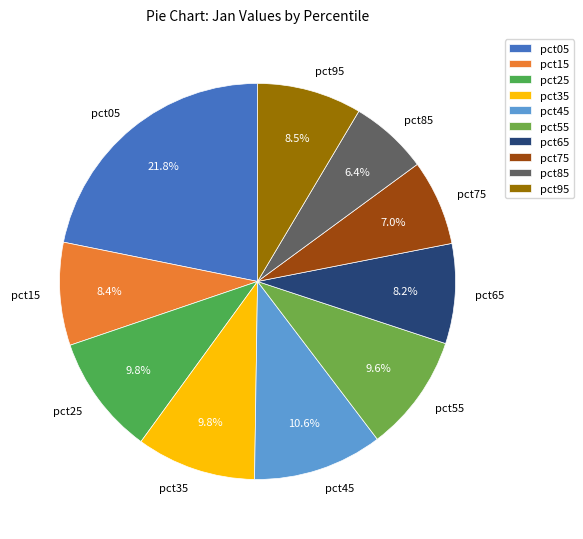

To the nearest percent, what percentage of the pie is pct75?

7%